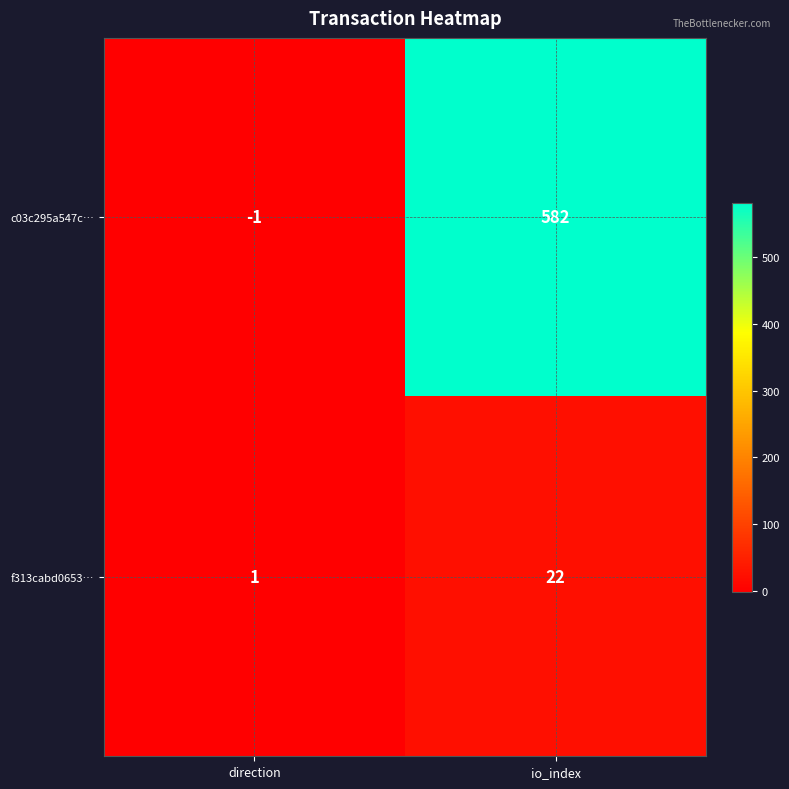

Reading right to left, what are all the values shown in this chart?

c03c295a547c…: io_index=582	direction=-1
f313cabd0653…: io_index=22	direction=1